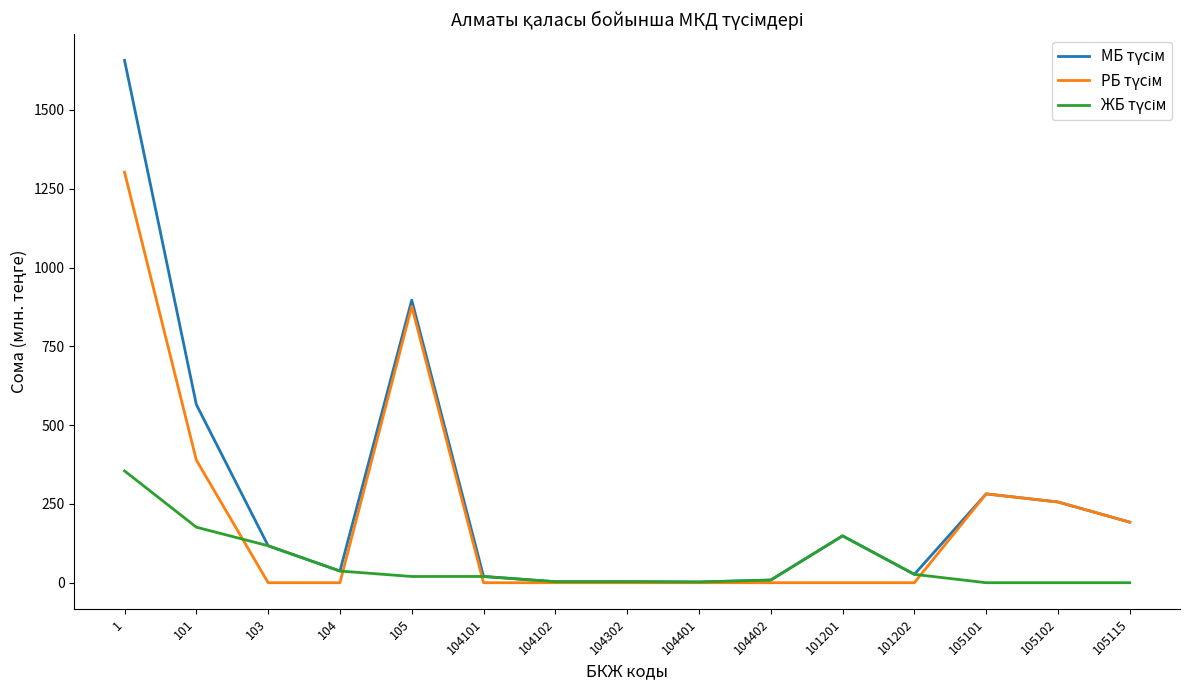

How many distinct data groups are displayed?

3